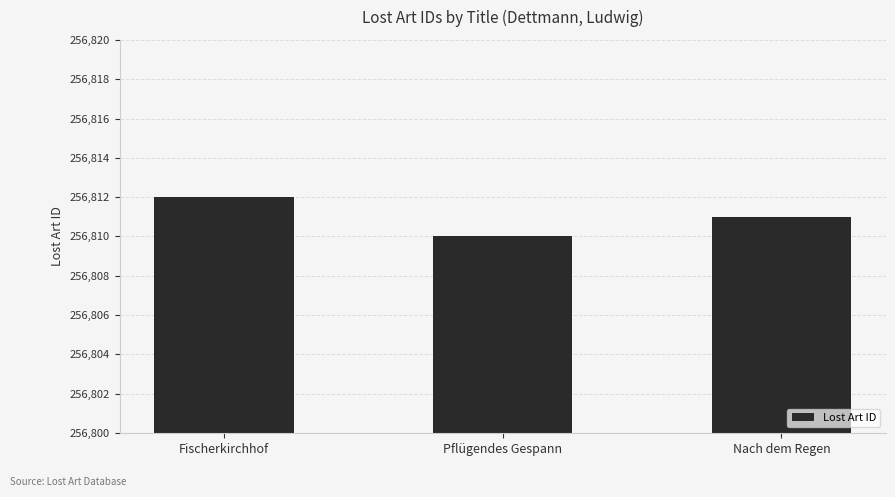

Which has a higher value, Pflügendes Gespann or Fischerkirchhof?

Fischerkirchhof